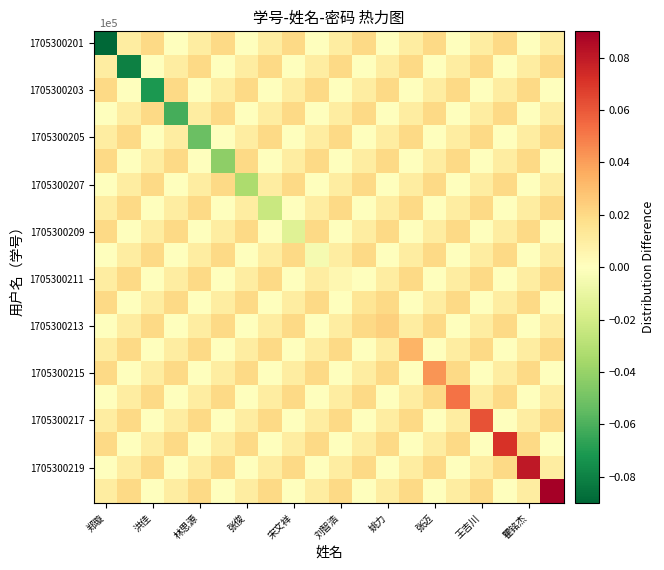

How many data points does each series have?

20